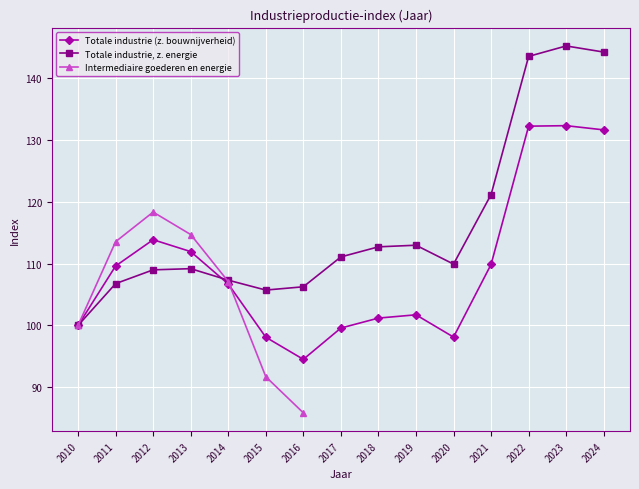

What is the maximum value for Totale industrie (z. bouwnijverheid)?

132.3